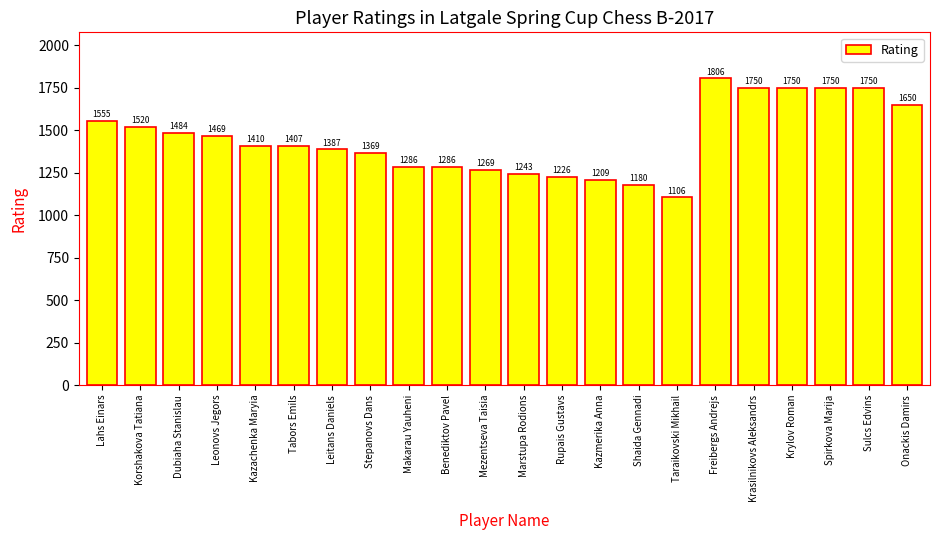

At which category does the chart reach its minimum across all series?

Taraikovski Mikhail